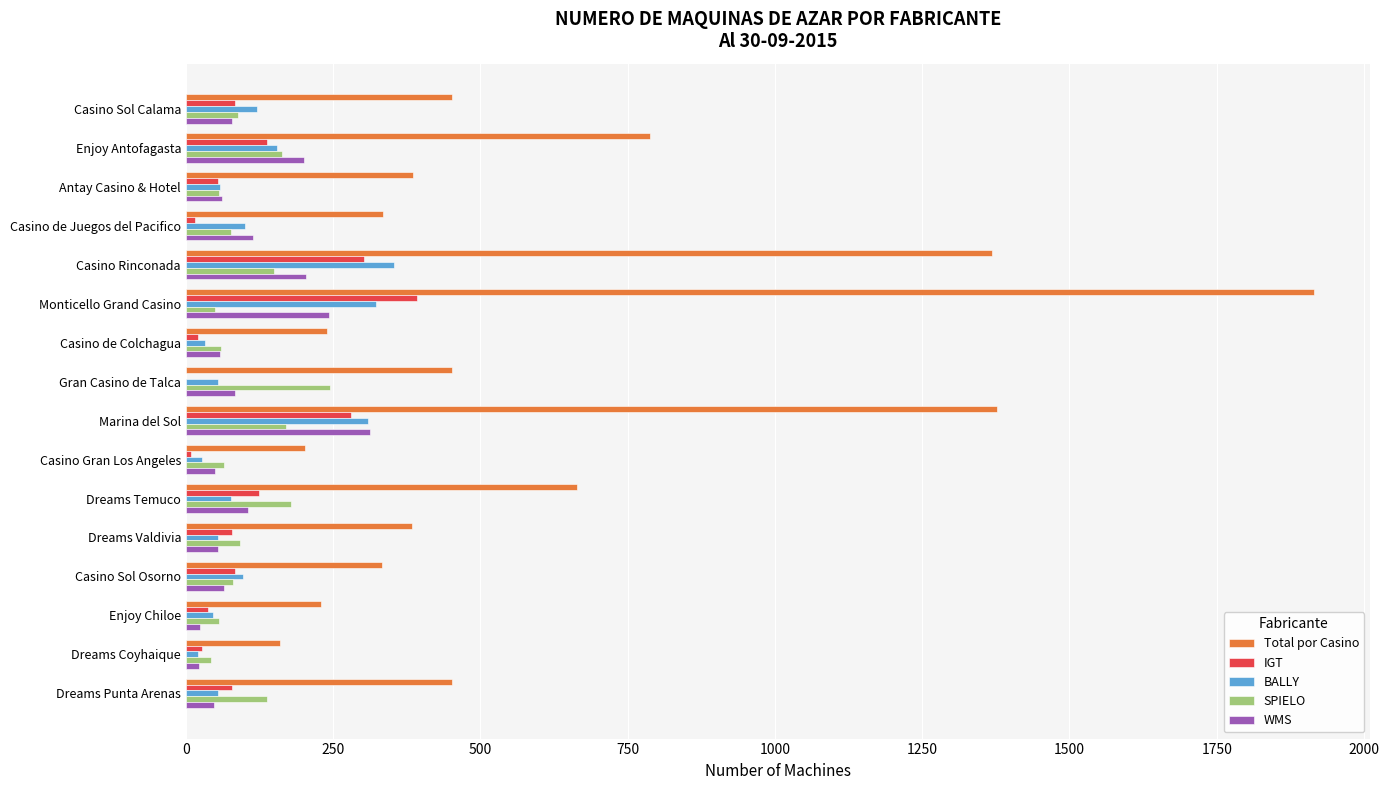

What is the sum of all BALLY values?

1882